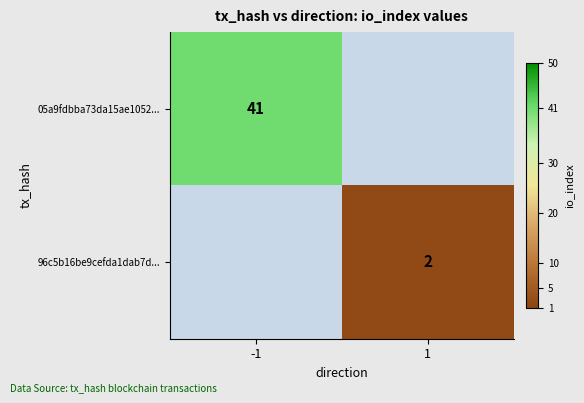

Is the value of 96c5b16be9cefda1dab7d... at 1 greater than the value of 05a9fdbba73da15ae1052... at -1?

No